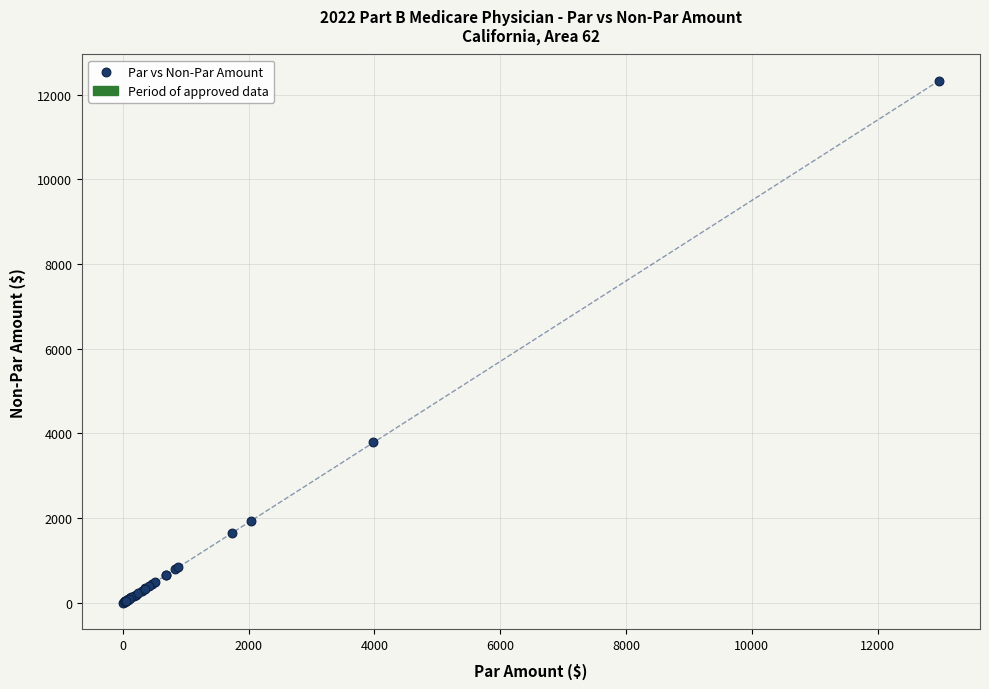

What Y value in the scatter plot is closest to 6166?

3786.7